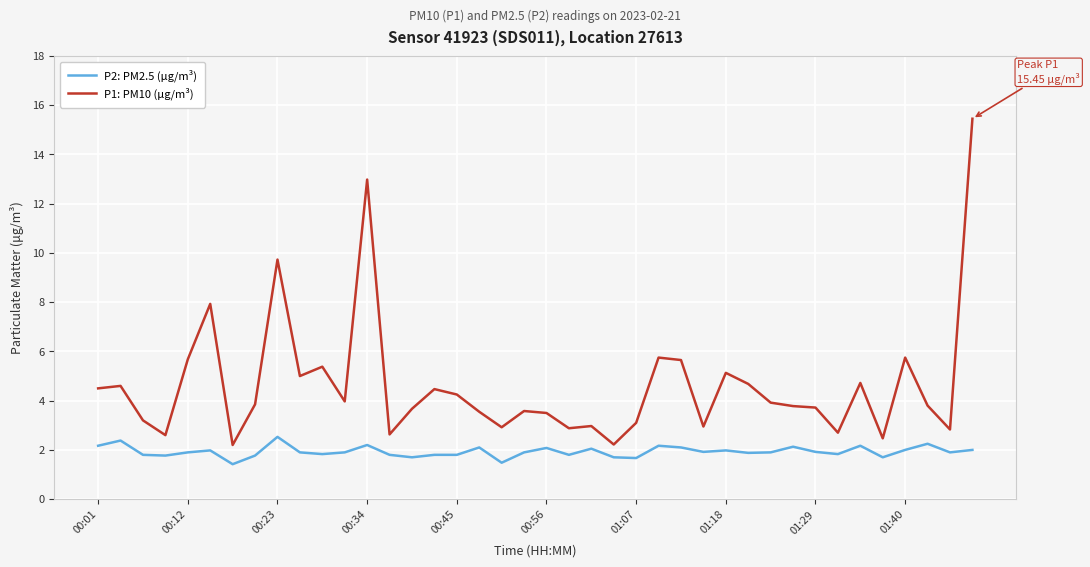

True or false: P1: PM10 (μg/m³) and P2: PM2.5 (μg/m³) cross at least once.

False